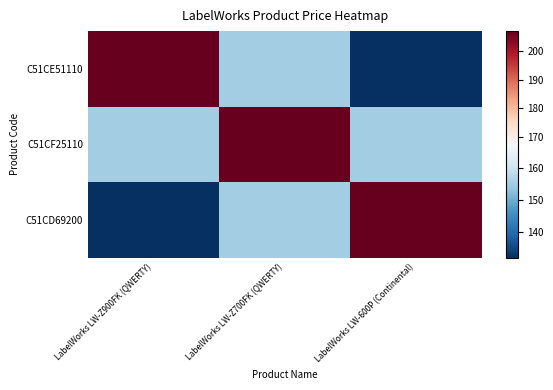

Reading right to left, what are all the values shown in this chart?

C51CE51110: LabelWorks LW-600P (Continental)=132.0	LabelWorks LW-Z700FK (QWERTY)=155.0	LabelWorks LW-Z900FK (QWERTY)=207.0
C51CF25110: LabelWorks LW-600P (Continental)=155.0	LabelWorks LW-Z700FK (QWERTY)=207.0	LabelWorks LW-Z900FK (QWERTY)=155.0
C51CD69200: LabelWorks LW-600P (Continental)=207.0	LabelWorks LW-Z700FK (QWERTY)=155.0	LabelWorks LW-Z900FK (QWERTY)=132.0